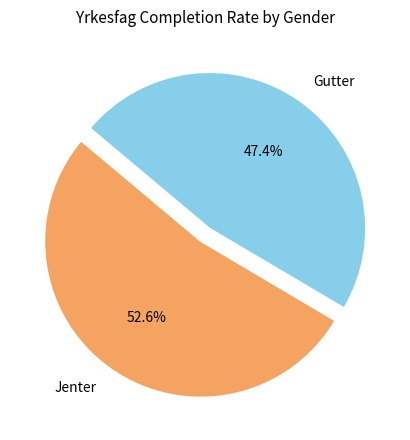

To the nearest percent, what is the difference between the largest and smallest slice percentages?

5%